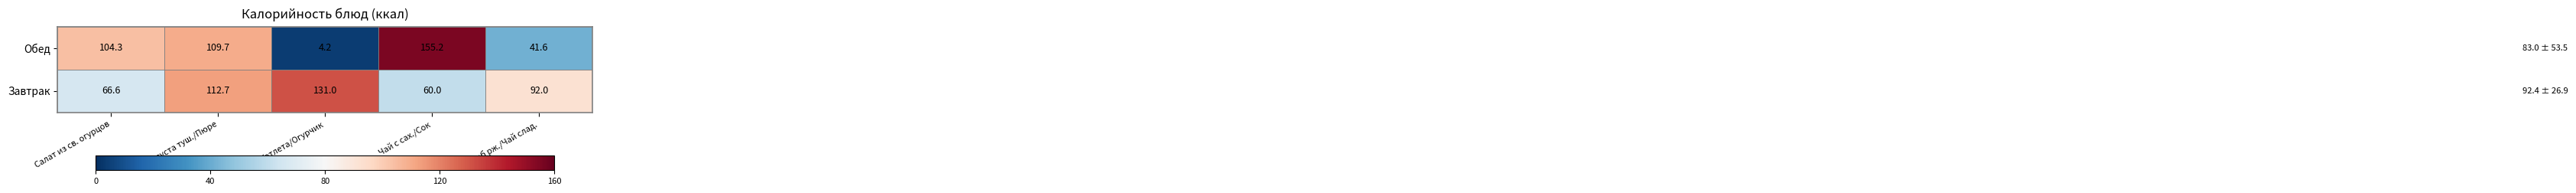

Which series has the widest spread of values?

Обед